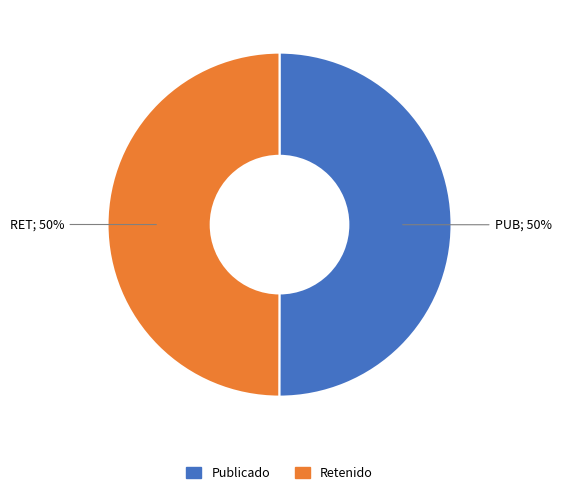

What percentage is the Retenido slice, to the nearest percent?

50%